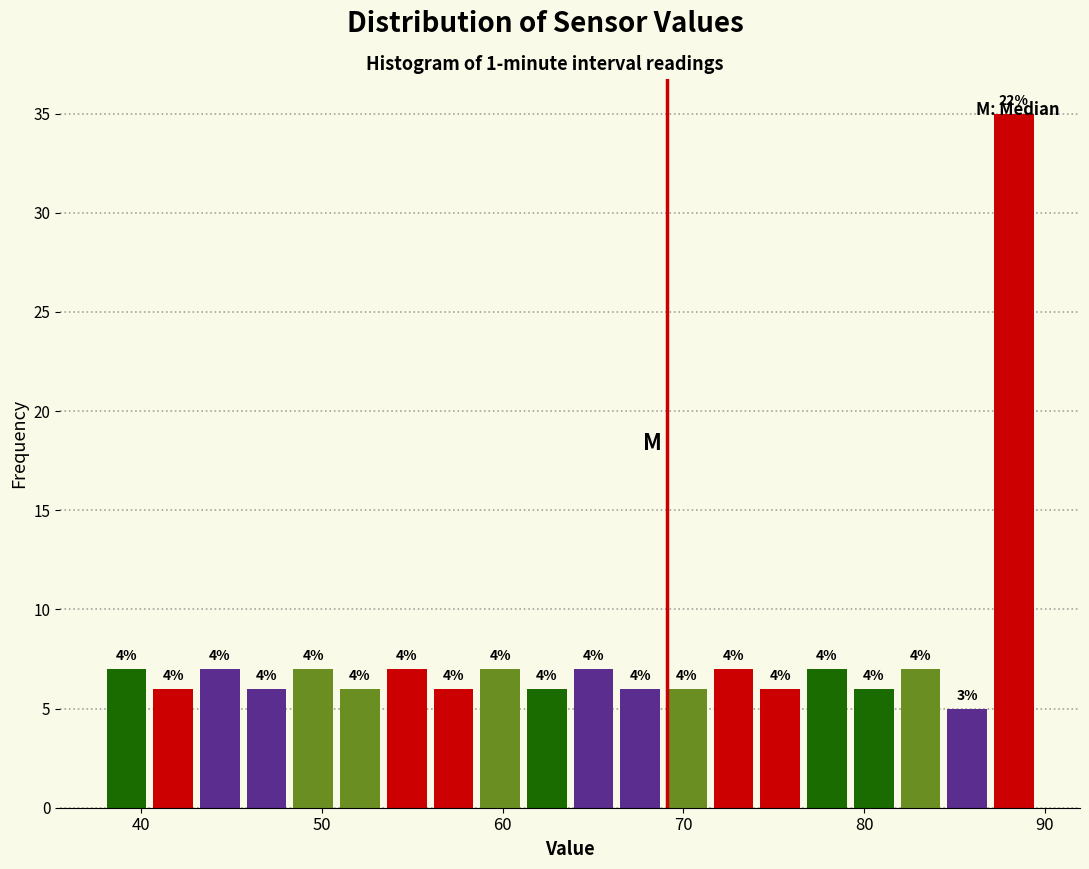

Read against the x-axis, roughly where is the centre of the tallest bar?

88